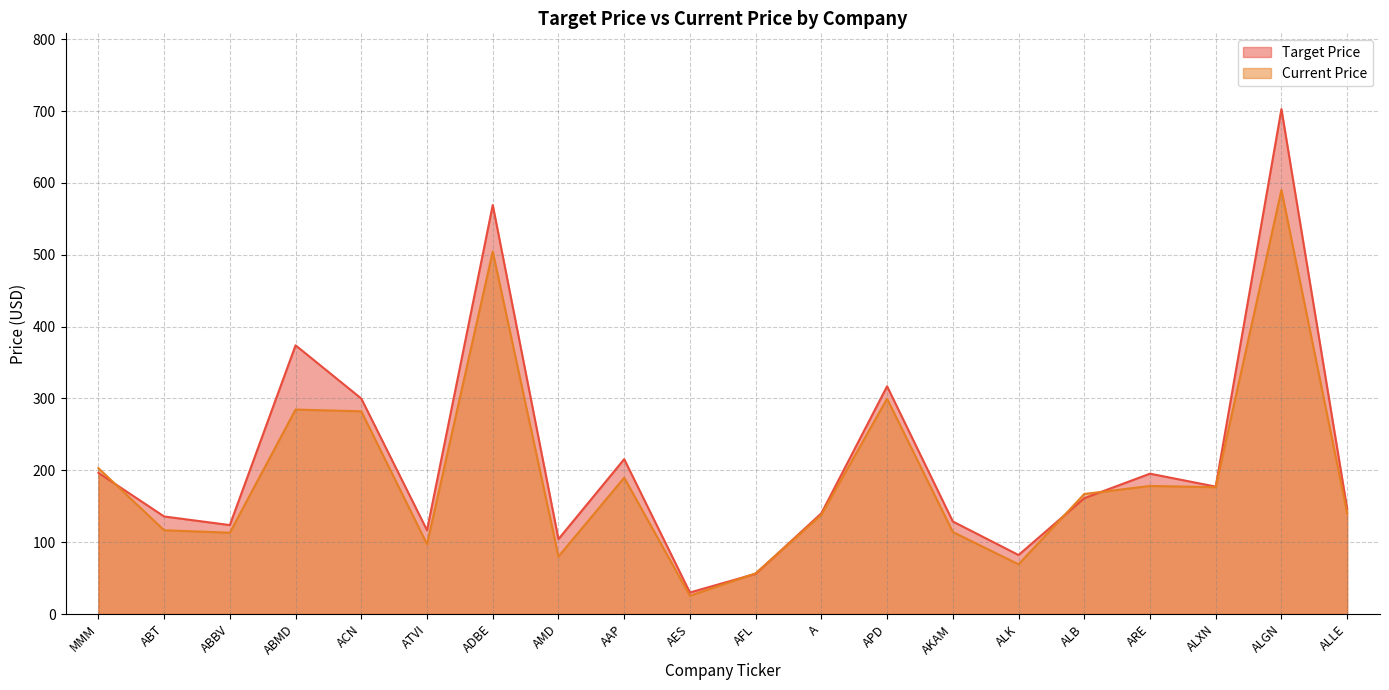

What is the total value across all series at APD?

616.7